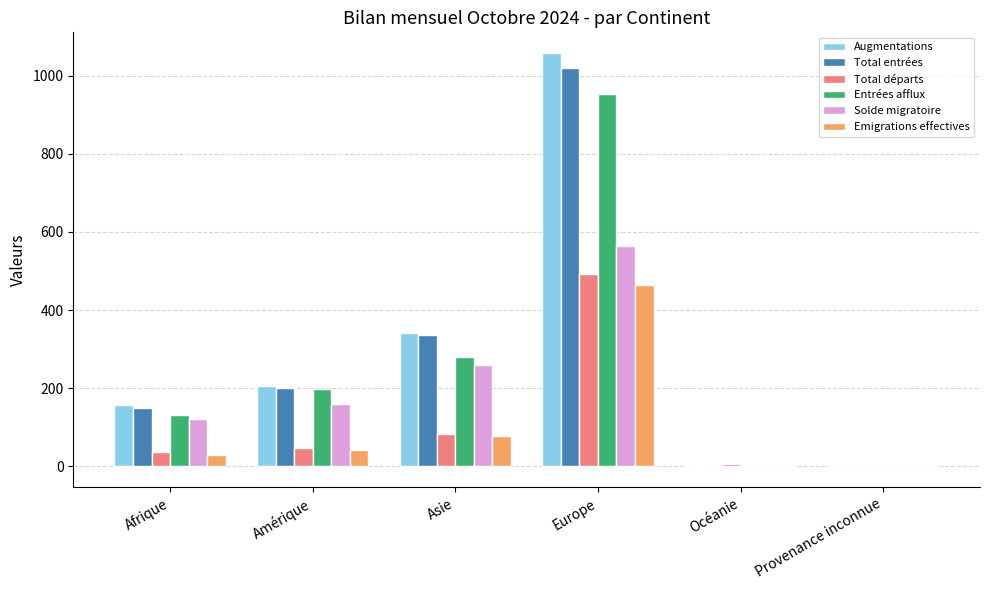

Which series has the widest spread of values?

Augmentations